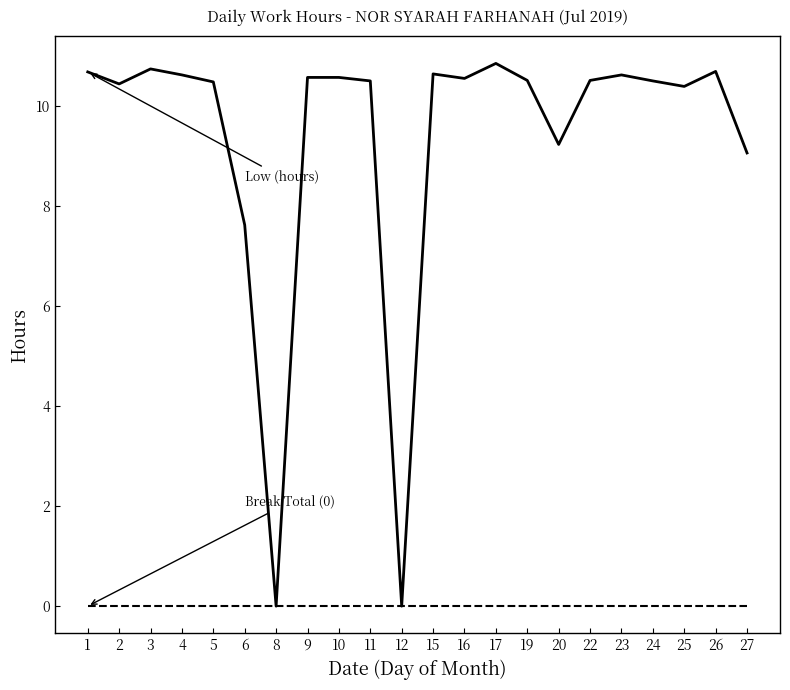

What is the difference between the highest and lowest values at 20?

9.2